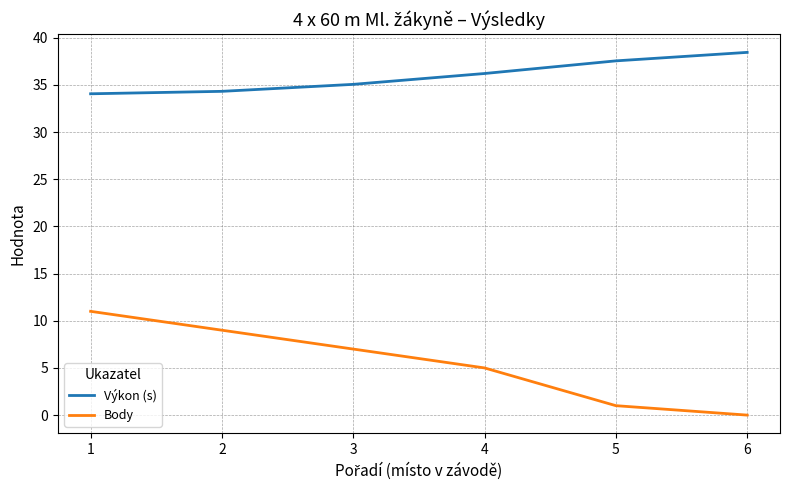

What is the spread (max minus min) of values at 1?

23.1